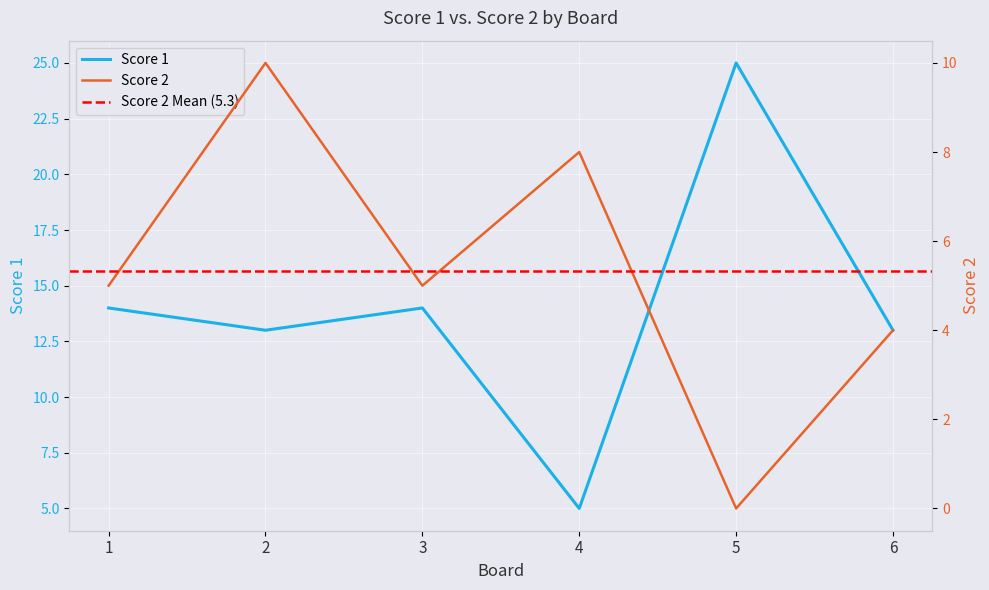

Reading right to left, extract all data points from this chart.

Score 1: 6=13	5=25	4=5	3=14	2=13	1=14
Score 2: 6=4	5=0	4=8	3=5	2=10	1=5